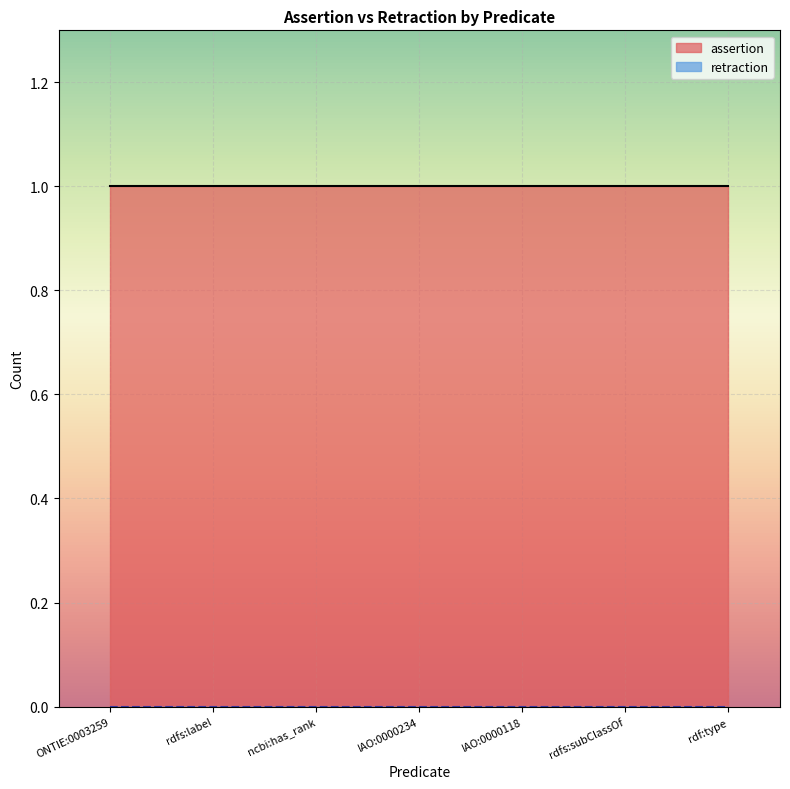

Which series has the largest total across all categories?

assertion